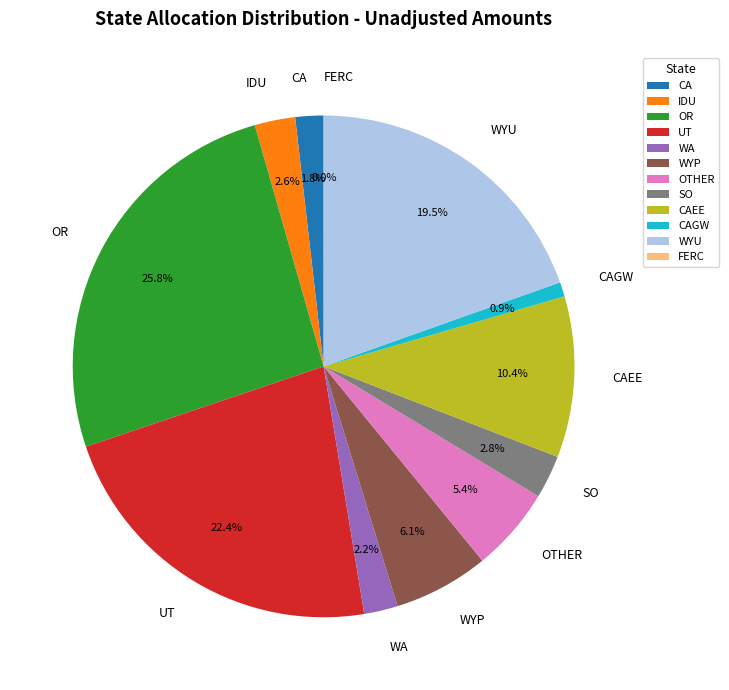

Is there a majority slice in this chart?

No